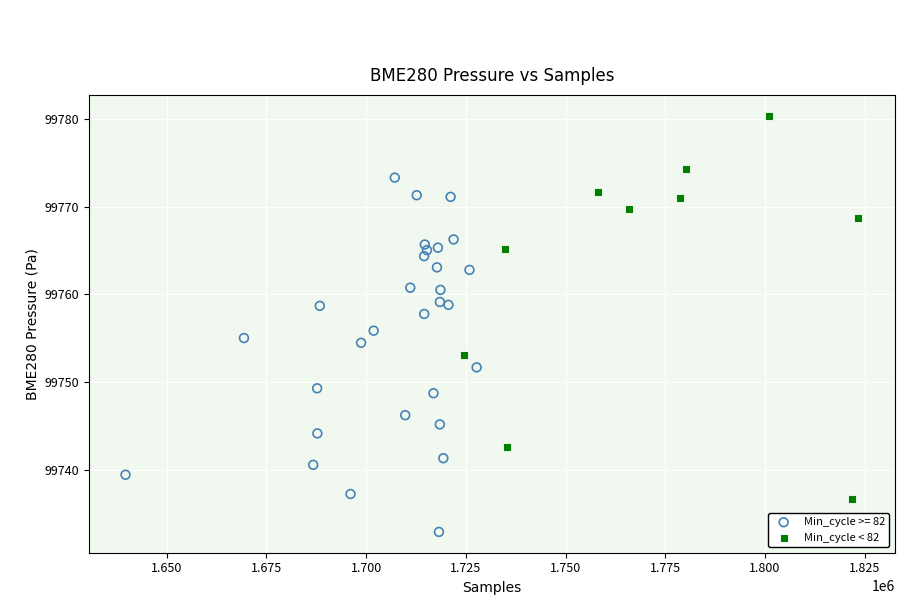

Which series reaches the maximum Y coordinate?

Min_cycle < 82